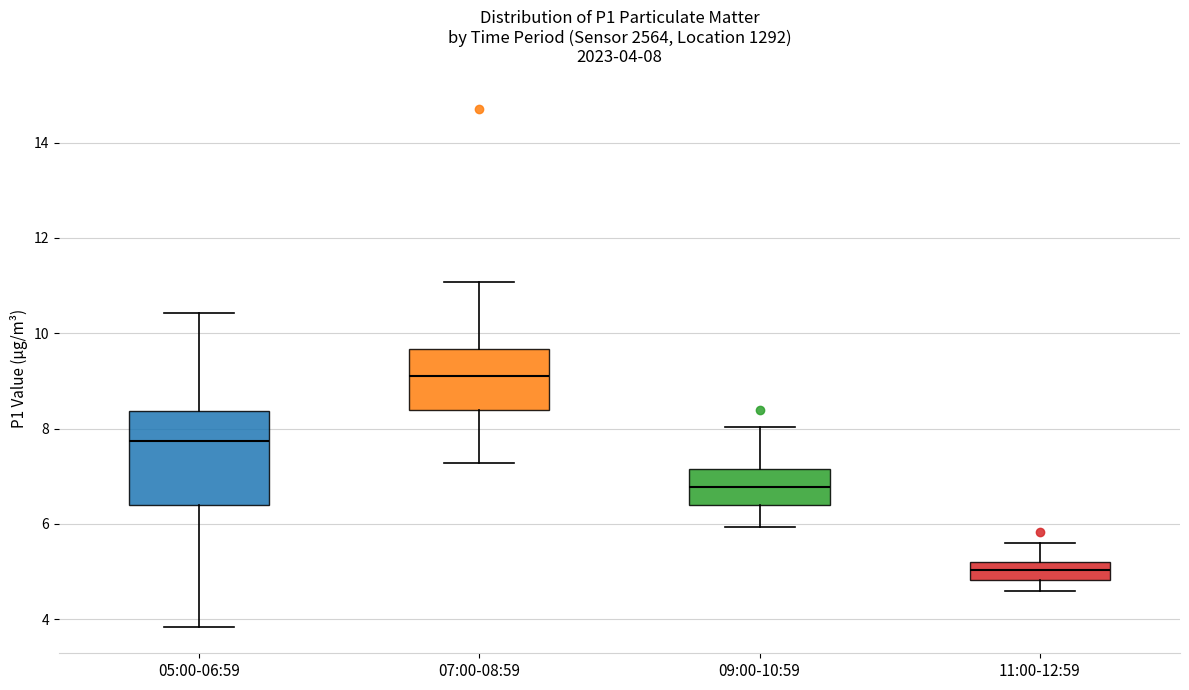

Comparing the boxes themselves (not the whiskers), which one is the tallest?

05:00-06:59